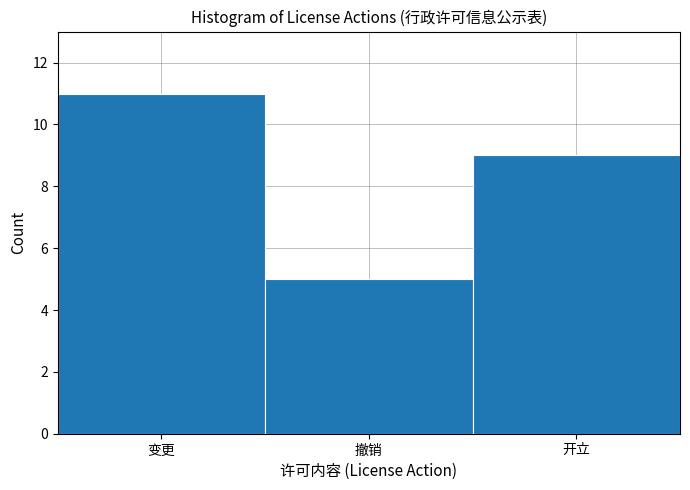

Reading left to right, list all the values displayed in this chart.

变更=11	撤销=5	开立=9